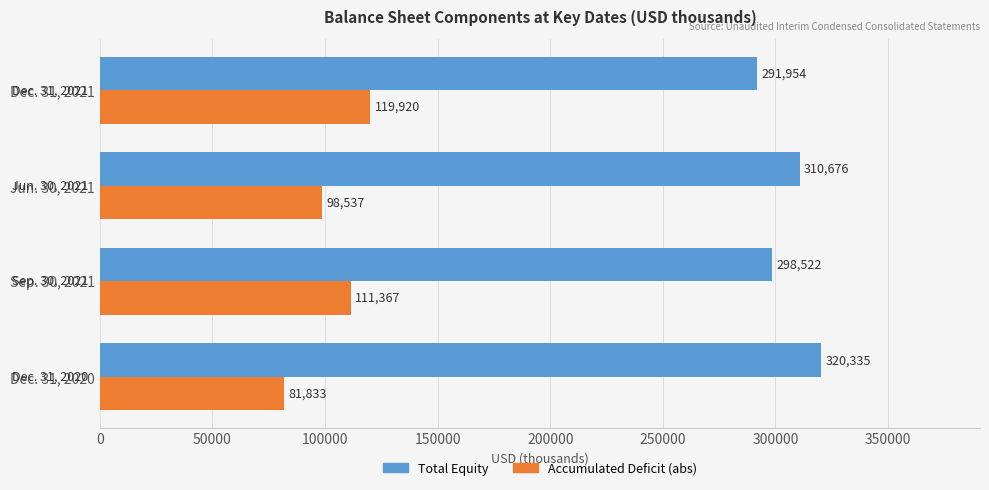

What is the greatest value displayed?

320335